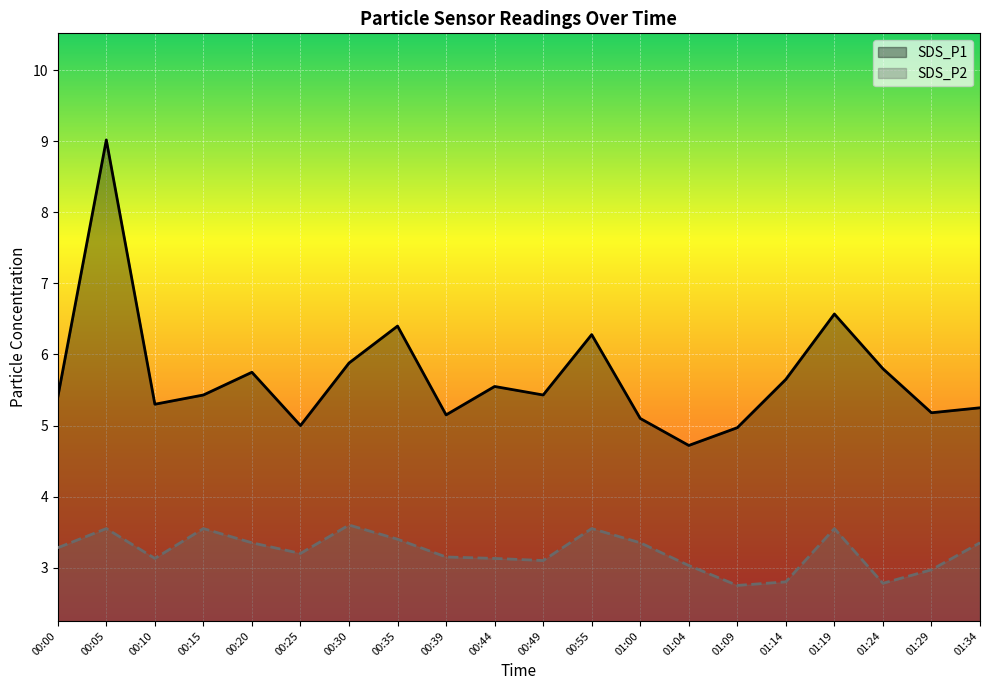

The SDS_P1 series shows 5.8 at 00:20. True or false?

True